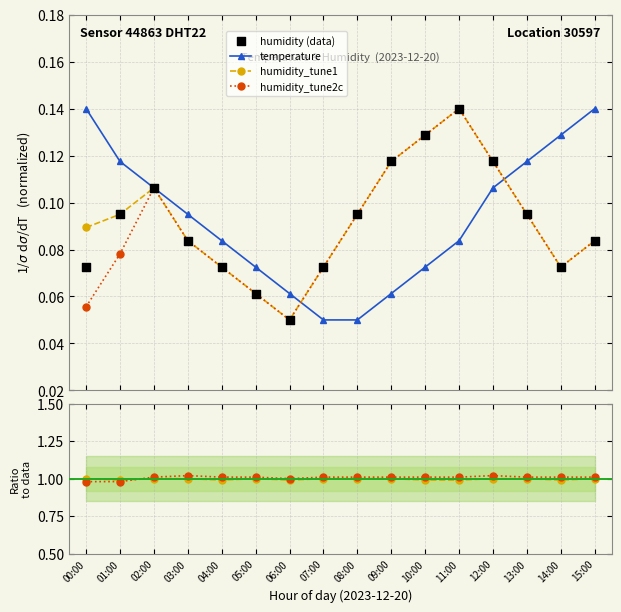

Which series reaches the minimum Y coordinate?

temperature